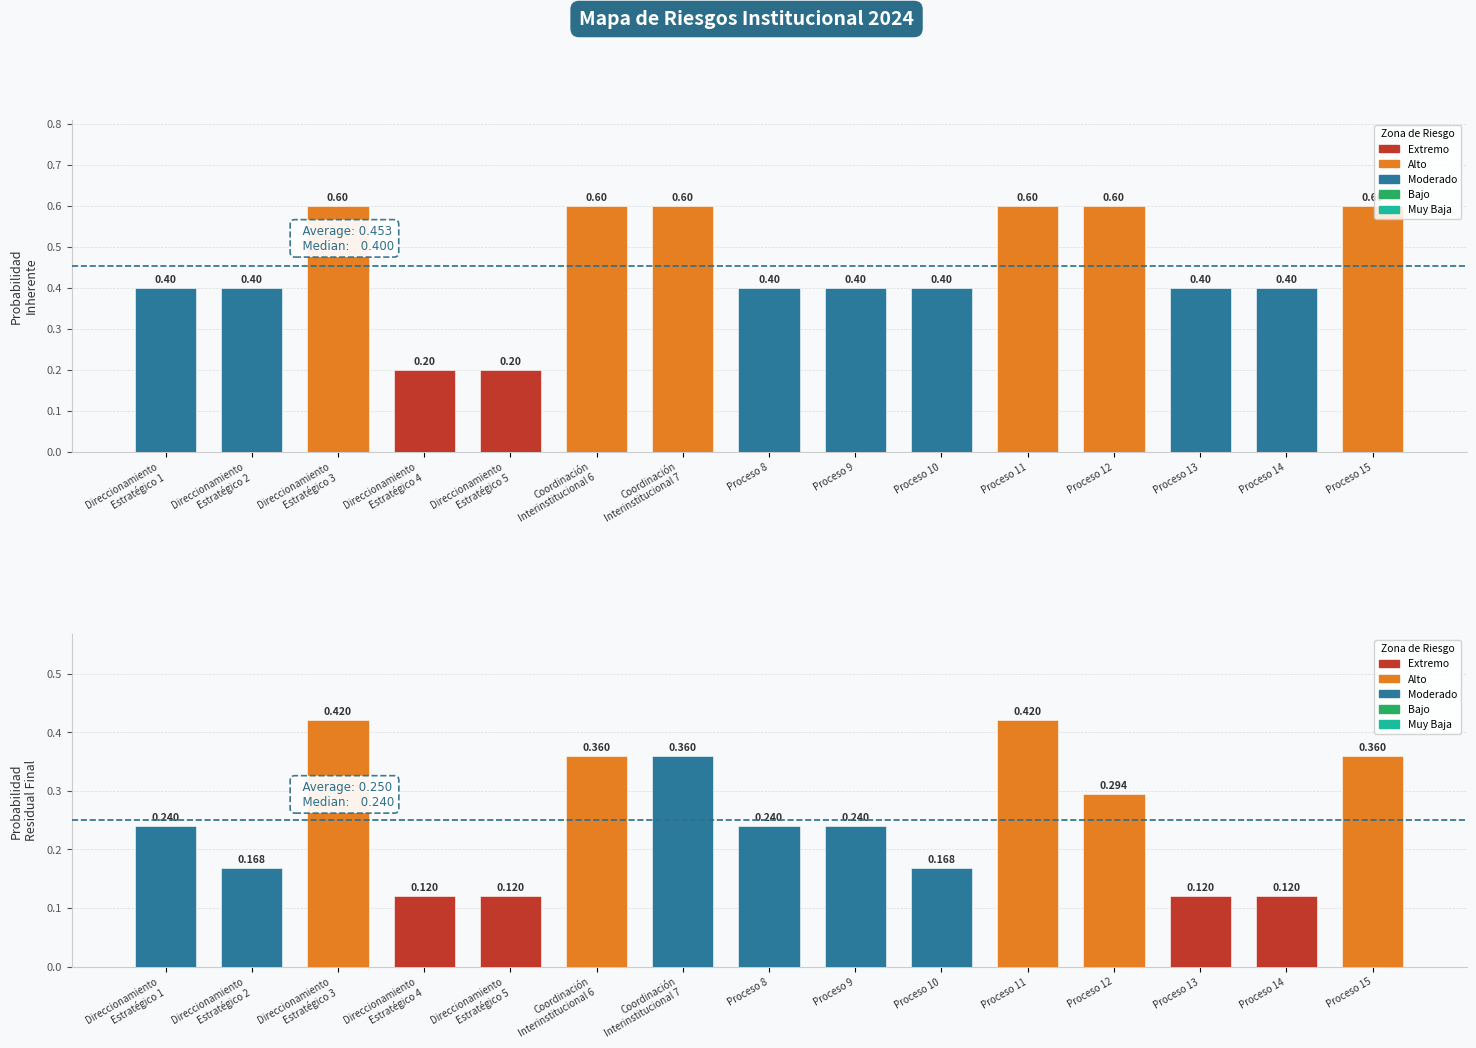

What is the minimum value shown in the chart?

0.1